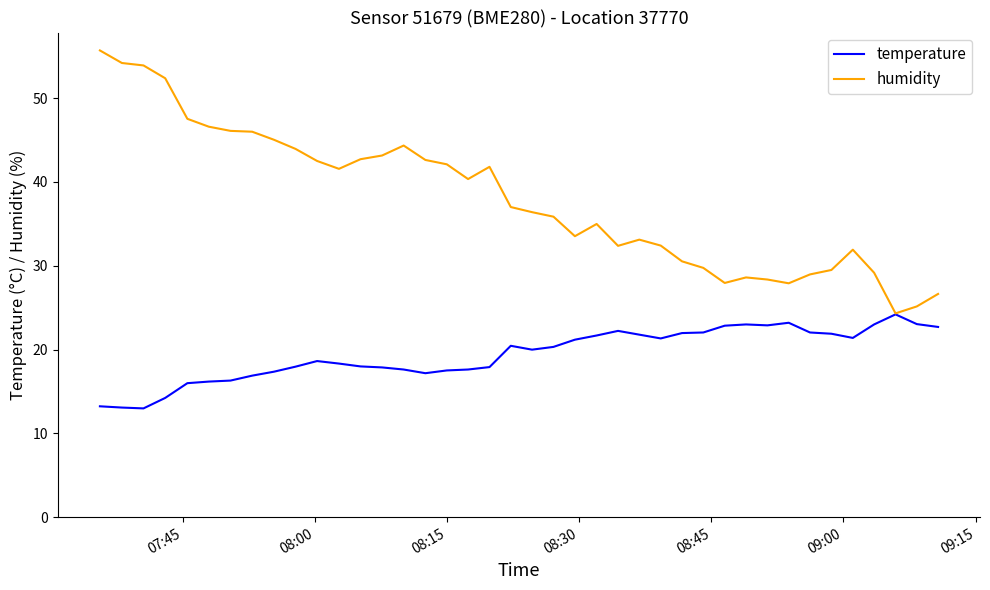

What is the minimum value for humidity?

24.3